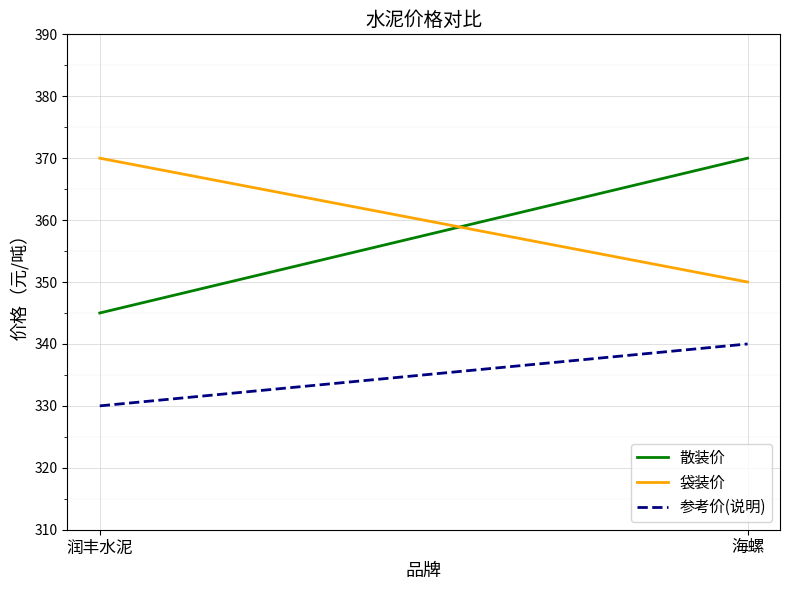

The value of 参考价(说明) at 润丰水泥 is 330. True or false?

True